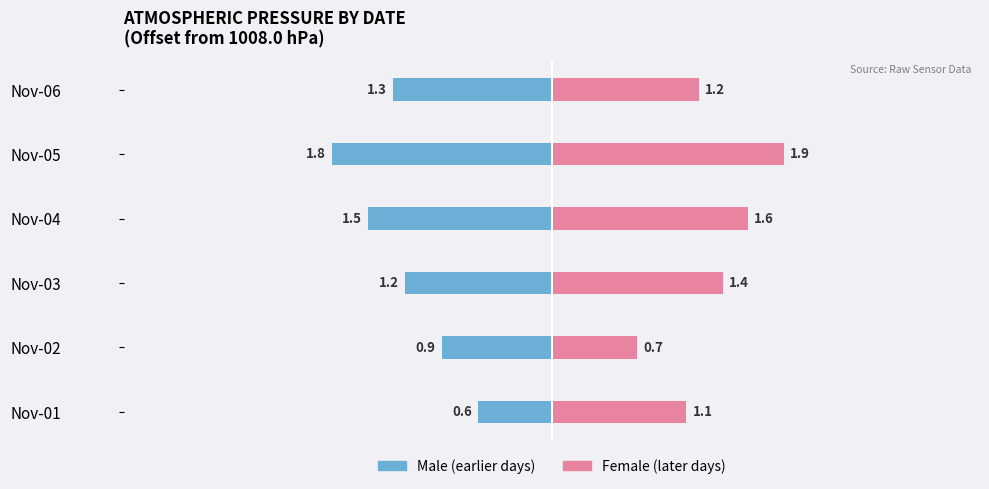

List the series in order of their overall mean, lowest first.

Male, Female